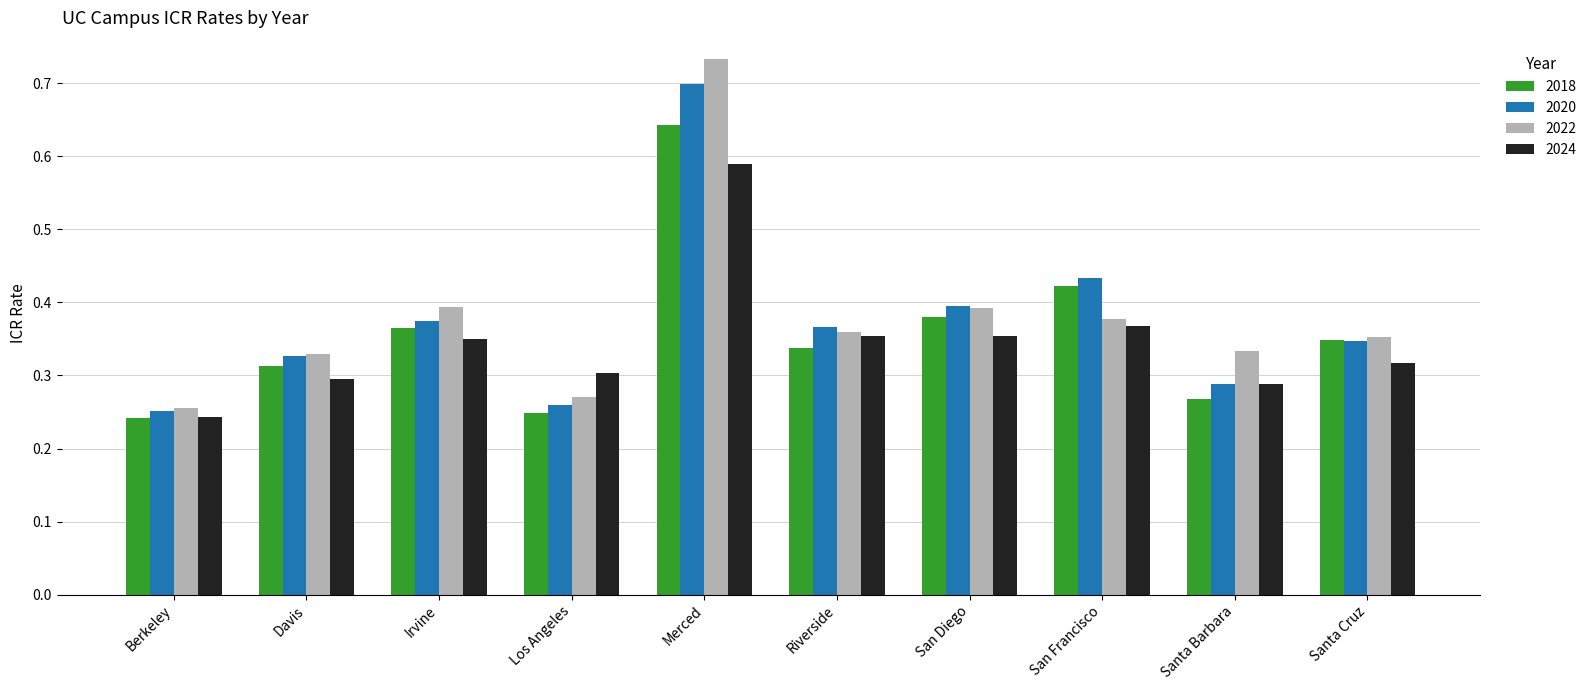

What is the sum of all 2022 values?

3.8